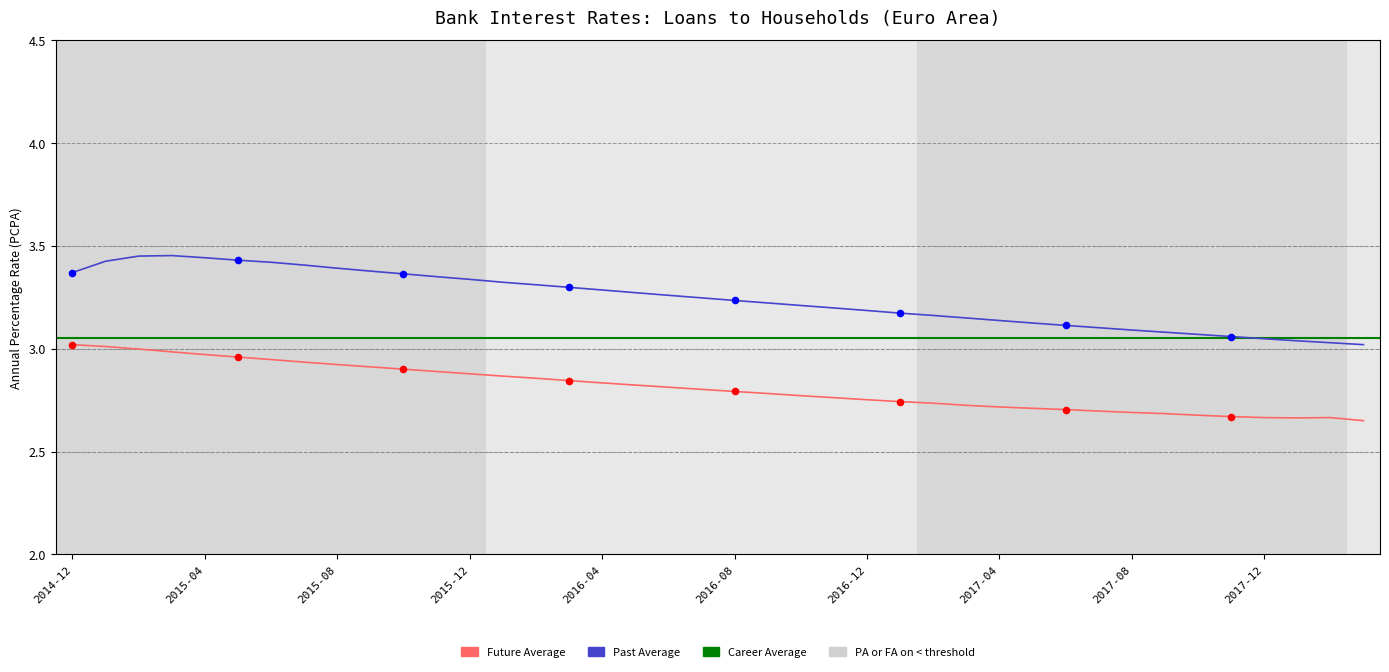

Between 2015-04 and 2016-11, which is larger?

2015-04